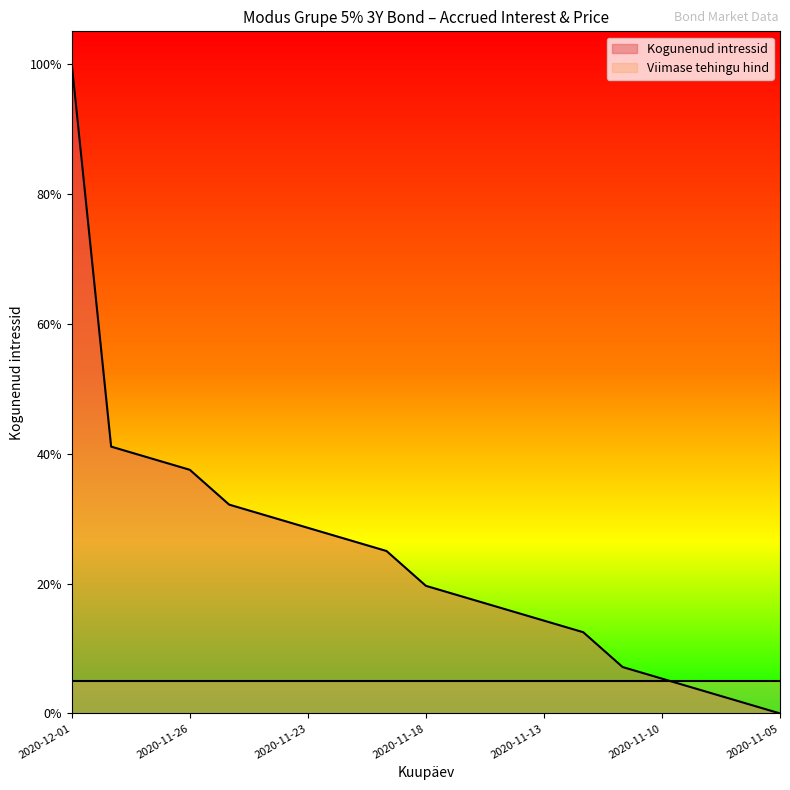

What is the sum of all values?

4.6